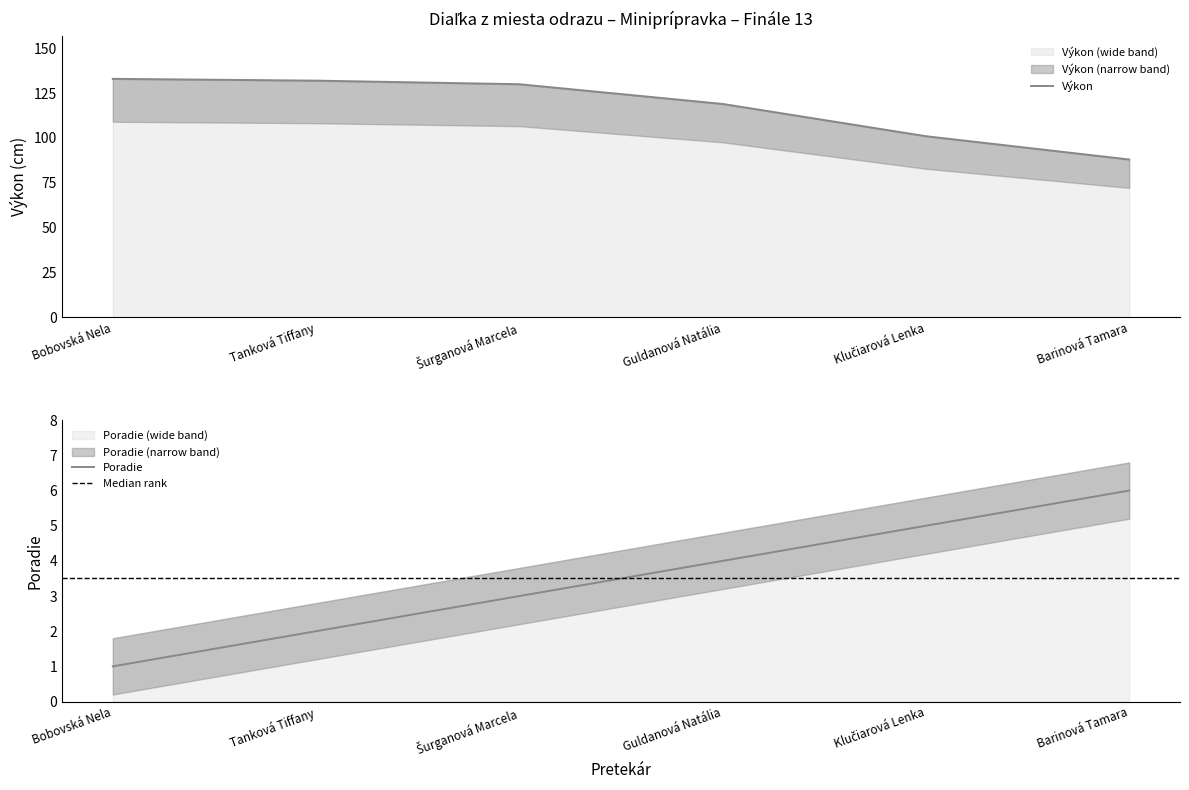

What is the average value of the Poradie series?

4